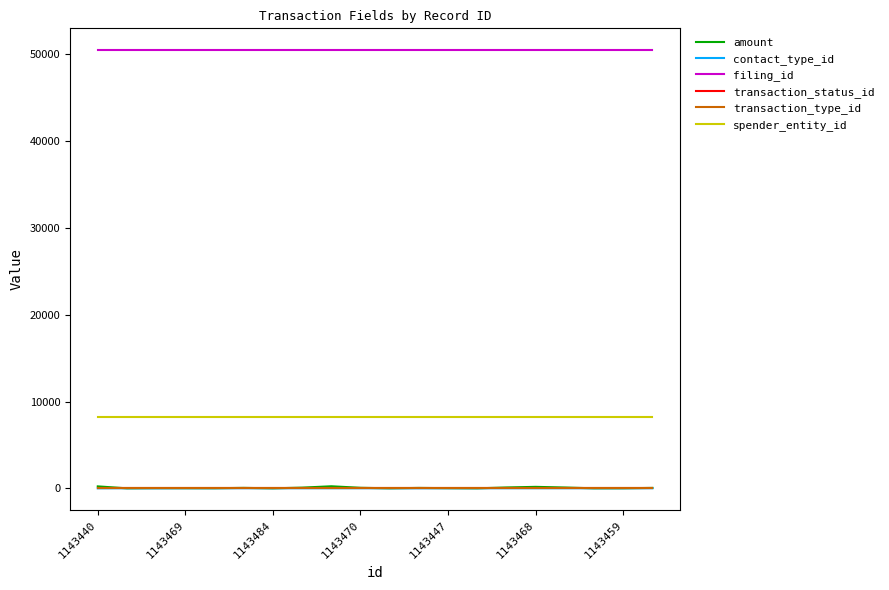

True or false: transaction_status_id and spender_entity_id intersect in this chart.

False